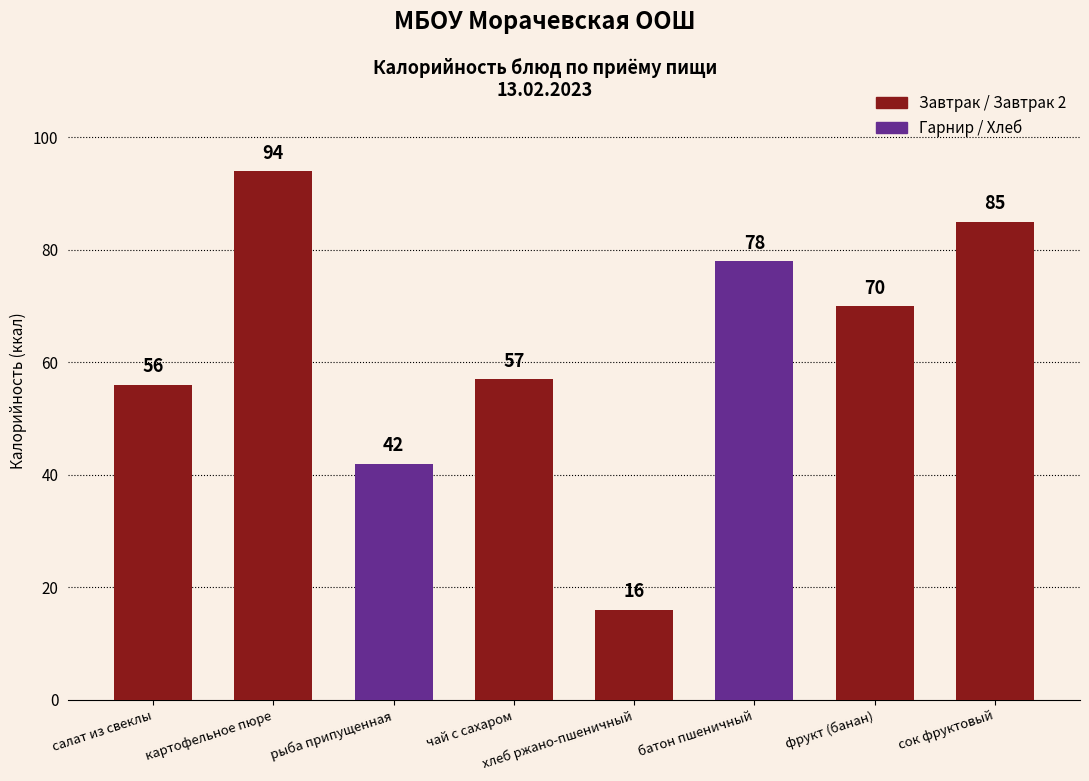

Which has a higher value, чай с сахаром or батон пшеничный?

батон пшеничный